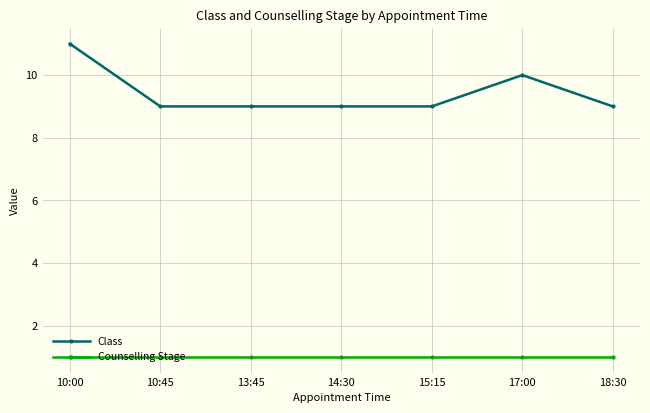

Is this an area chart (filled region under the line)?

No